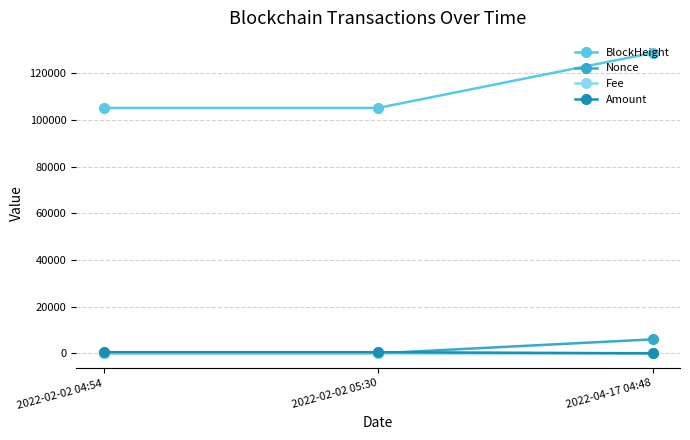

Is it true that BlockHeight equals 128793.0 at 2022-04-17 04:48?

True